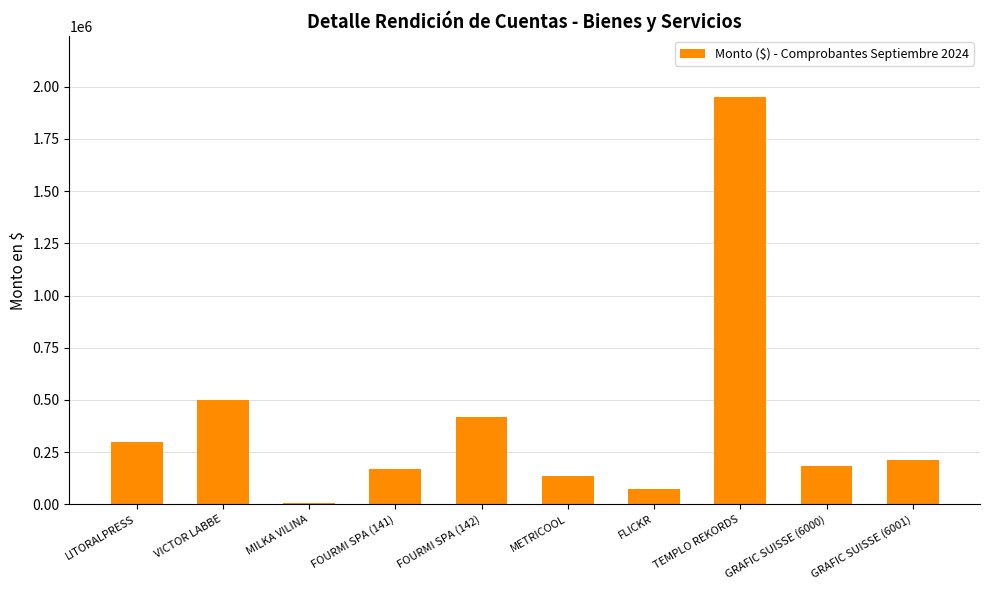

What is the value of the 8th bar from the left?

1950001